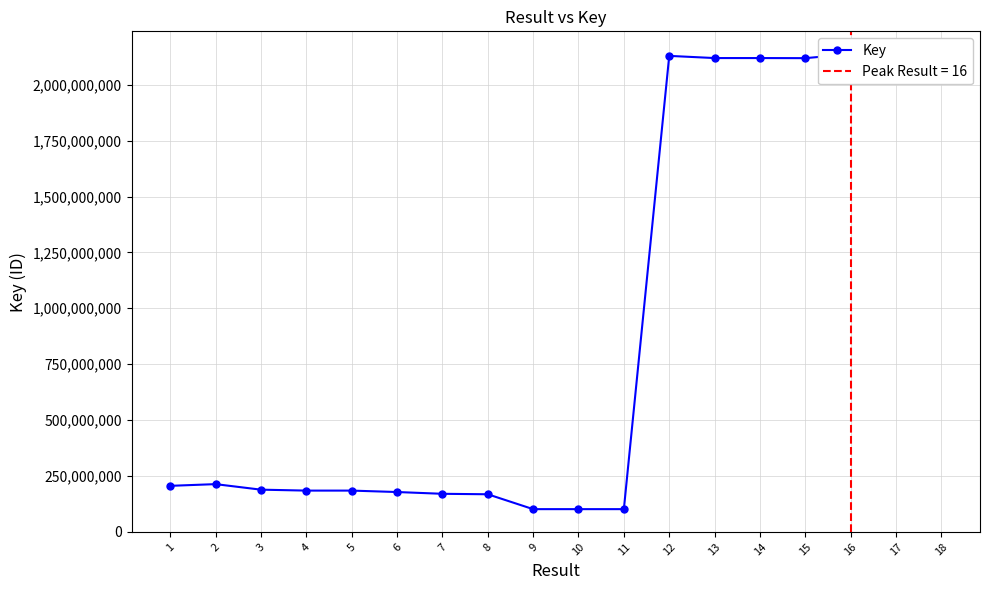

What is the sum of all values?

16656487946